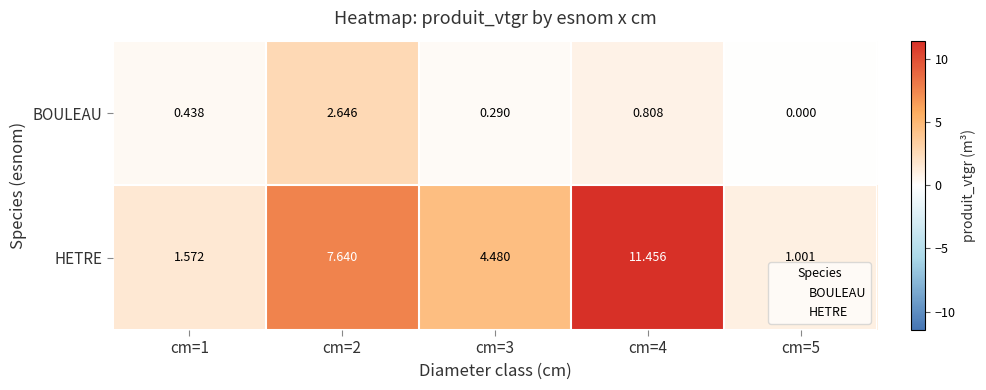

Which series changed the most between cm=1 and cm=4?

HETRE